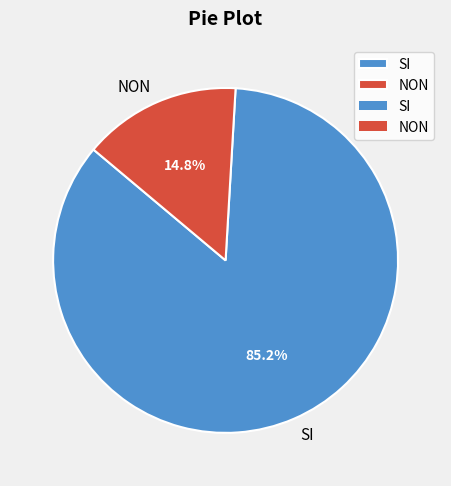

The NON slice represents 15% of the pie. True or false?

True